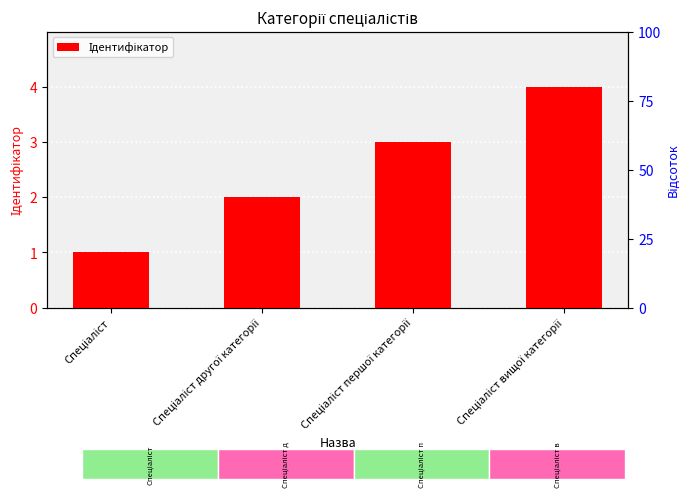

What is the label of the 1st bar from the left?

Спеціаліст